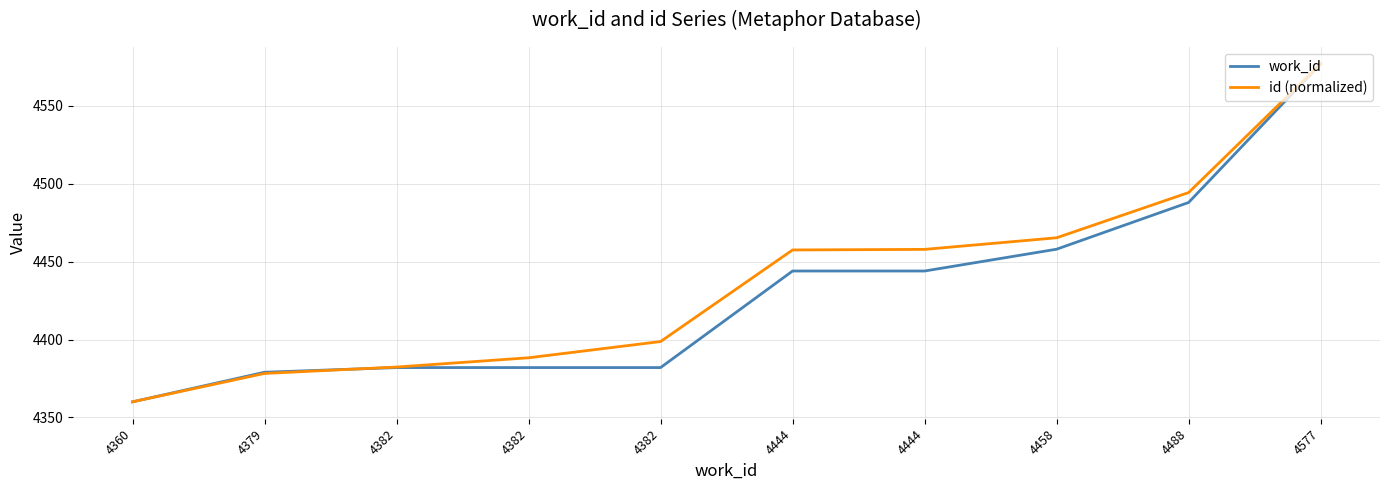

How many lines are shown in the chart?

2